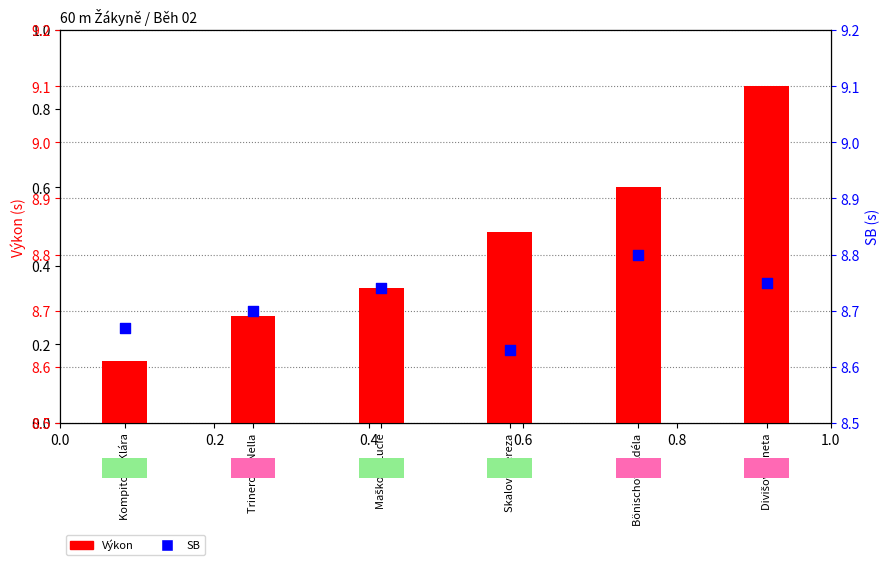

What is the ratio of the value at Bönischová Adéla to the value at Divišová Aneta?

1.0